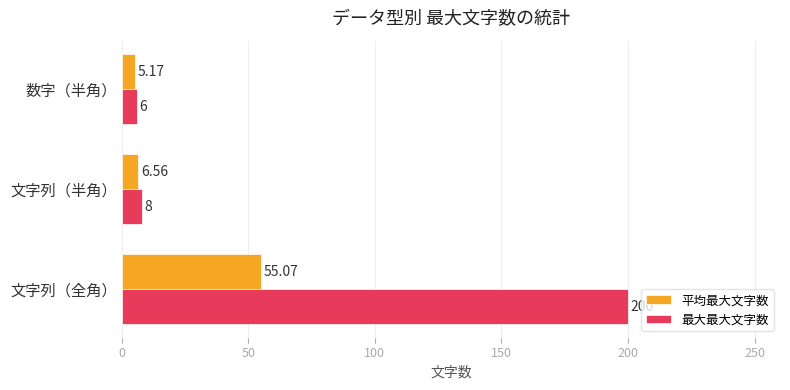

Is the value of 平均最大文字数 at 文字列（全角） greater than the value of 最大最大文字数 at 数字（半角）?

Yes